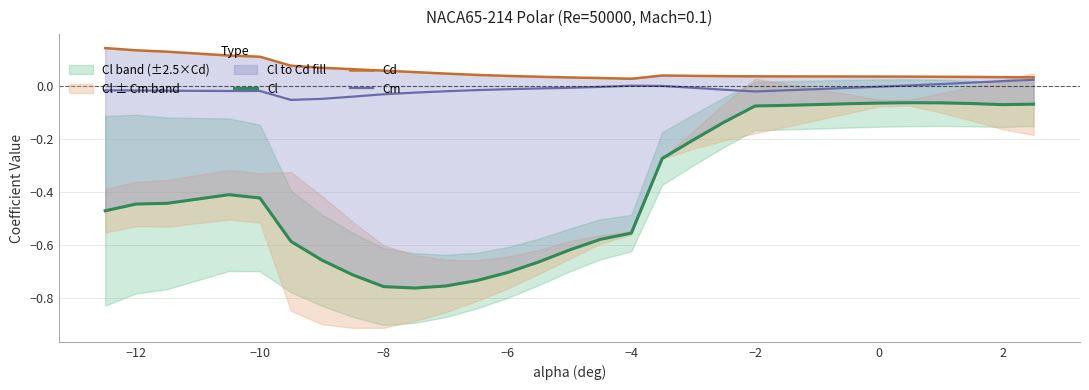

True or false: Cm and Cl intersect in this chart.

False